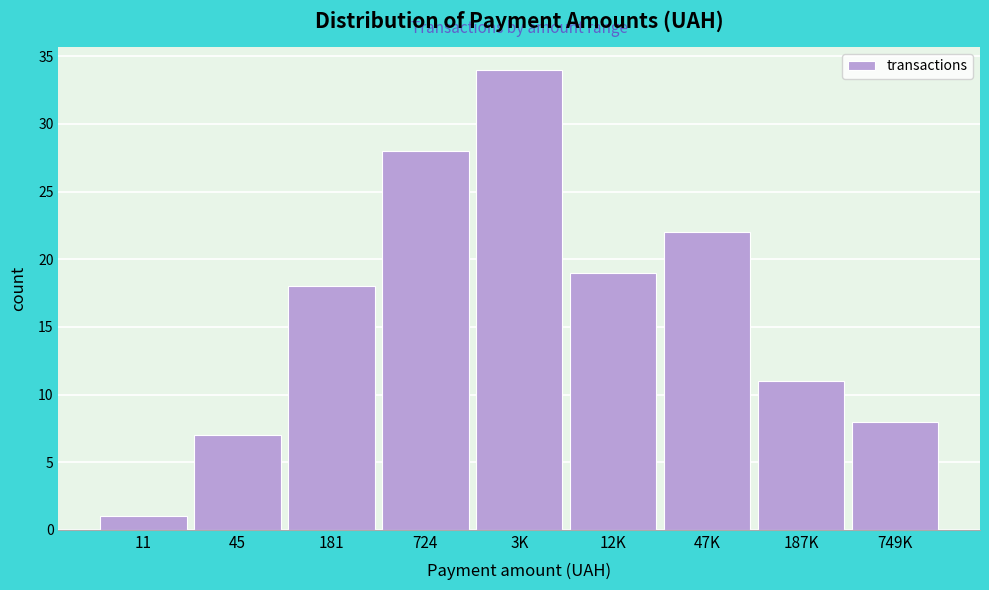

Reading left to right, what are all the values shown in this chart?

1	7	18	28	34	19	22	11	8